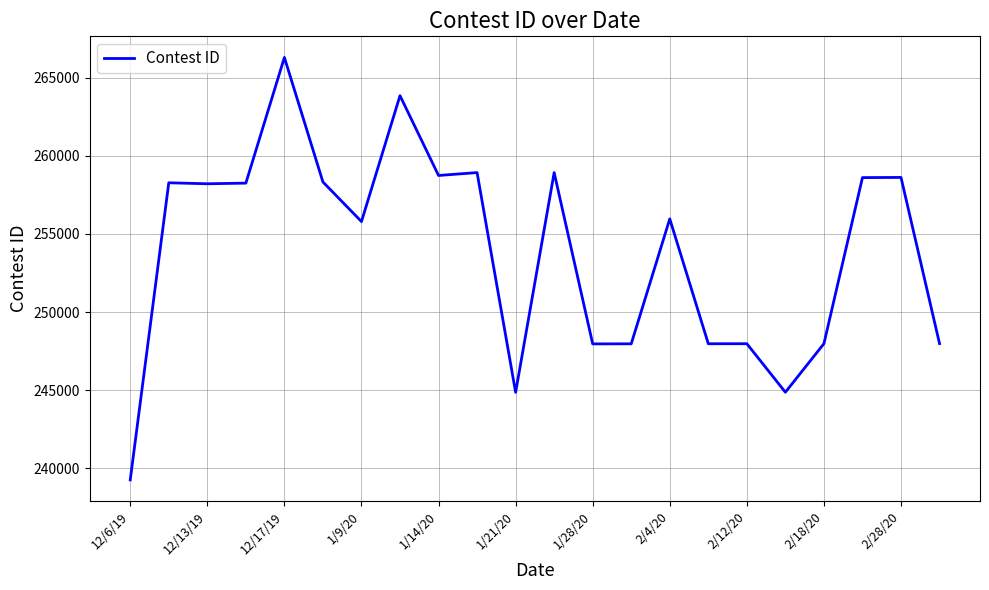

What is the difference between the maximum and minimum values?

27032